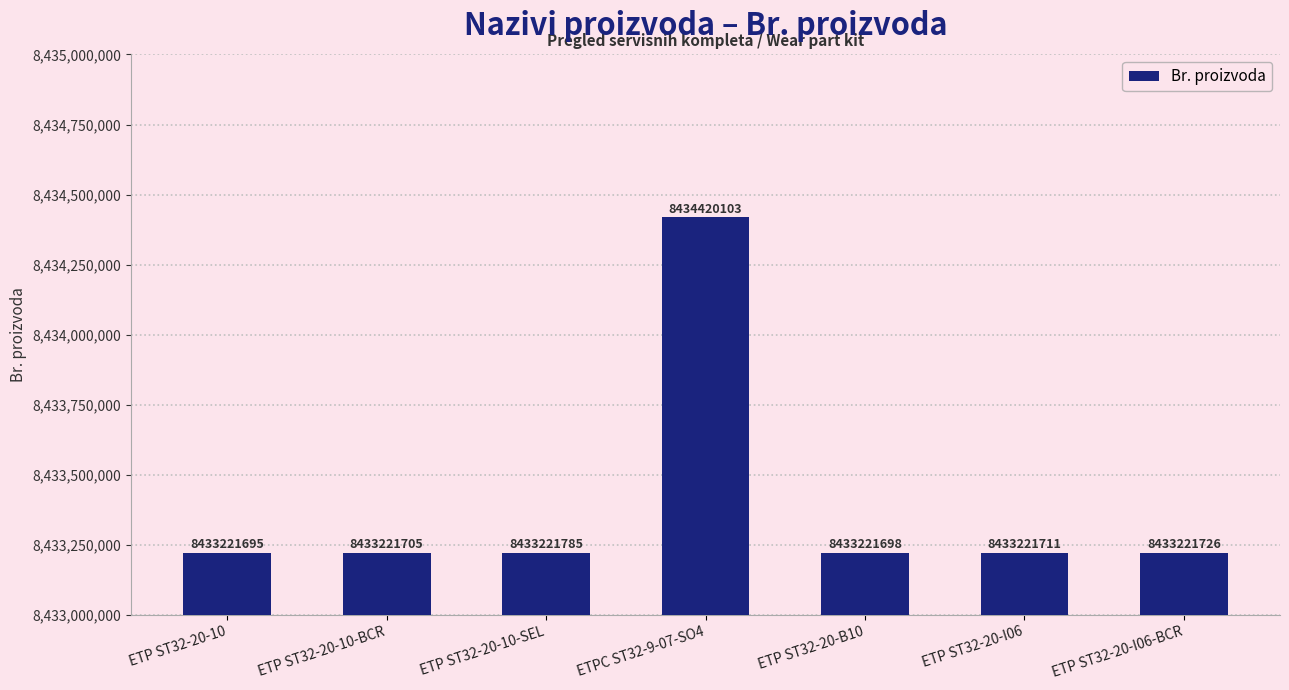

List the labels in order of value, smallest first.

ETP ST32-20-10, ETP ST32-20-B10, ETP ST32-20-10-BCR, ETP ST32-20-I06, ETP ST32-20-I06-BCR, ETP ST32-20-10-SEL, ETPC ST32-9-07-SO4